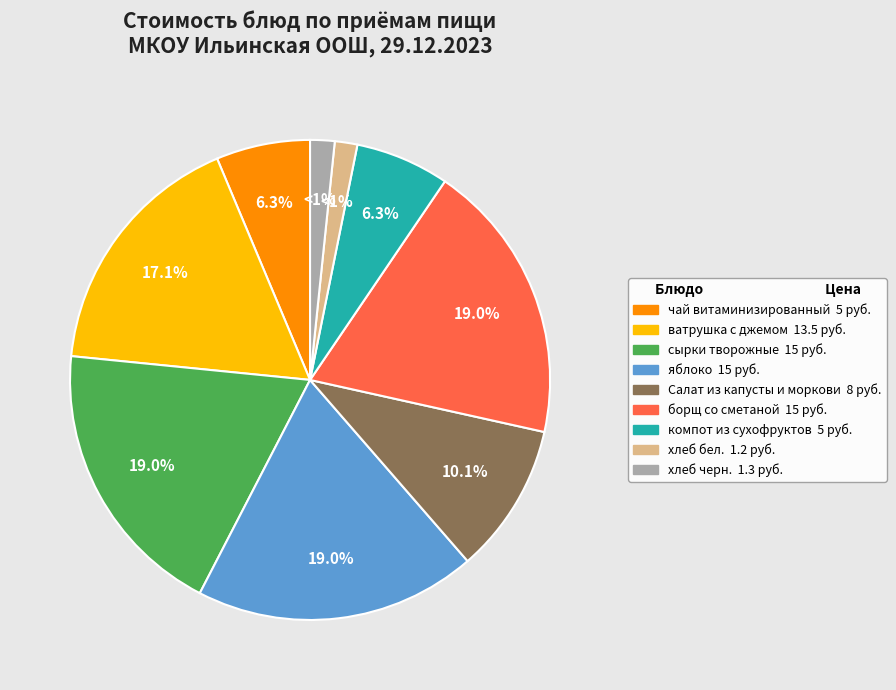

To the nearest percent, what percentage of the pie is компот из сухофруктов?

6%